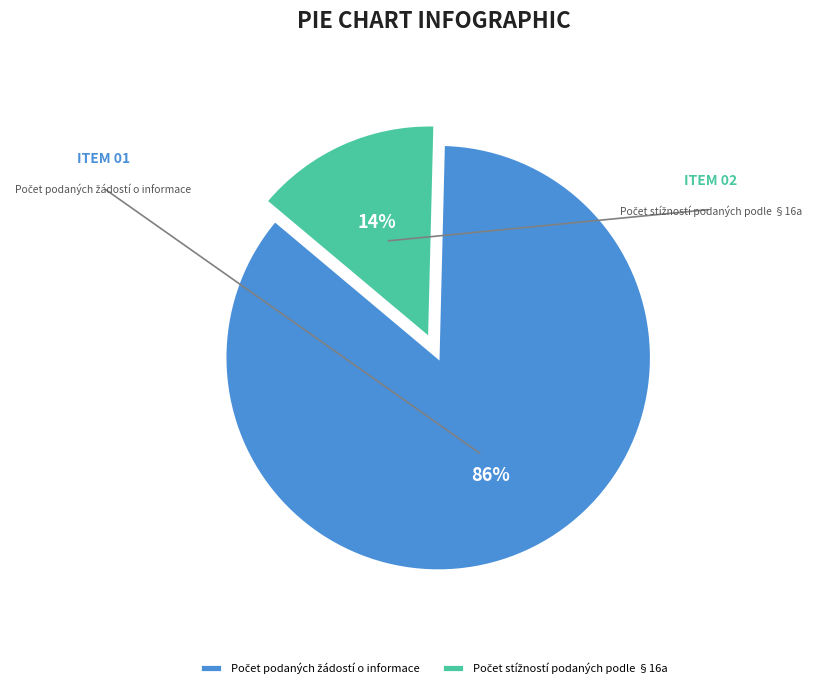

True or false: Počet podaných žádostí o informace accounts for 86% of the total.

True